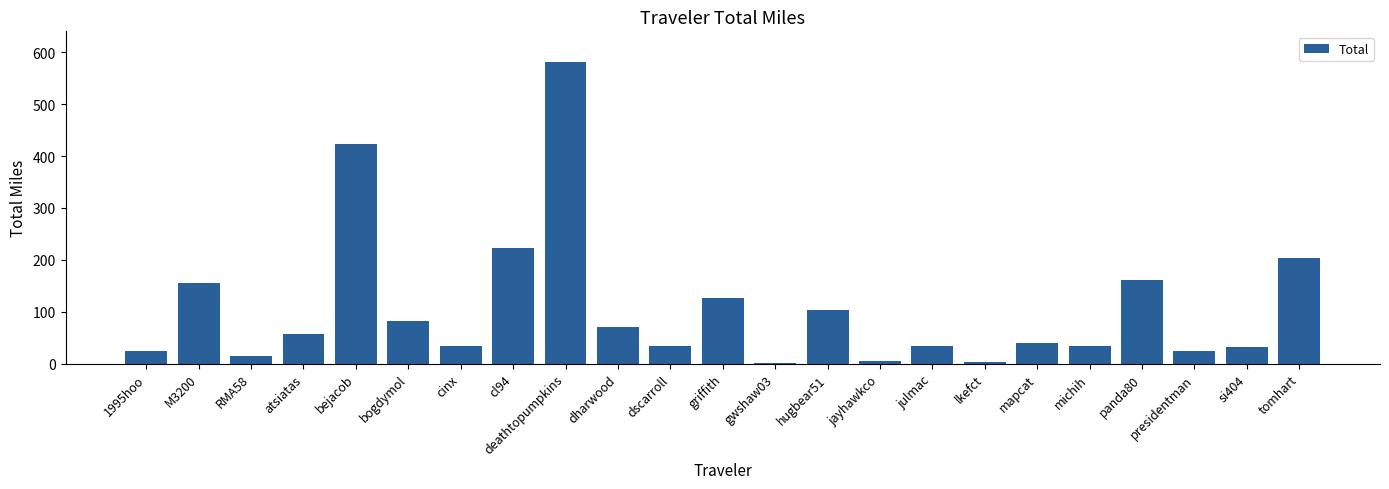

The value at bogdymol is 82.4. True or false?

True